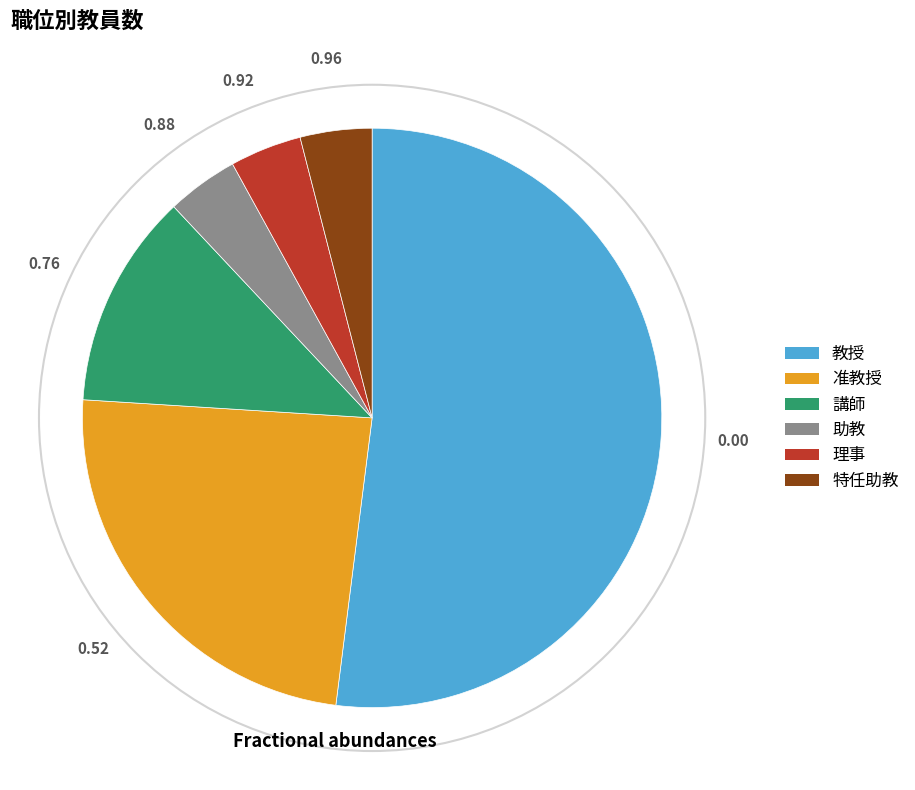

Do 教授 and 特任助教 together represent more than half of the pie?

Yes